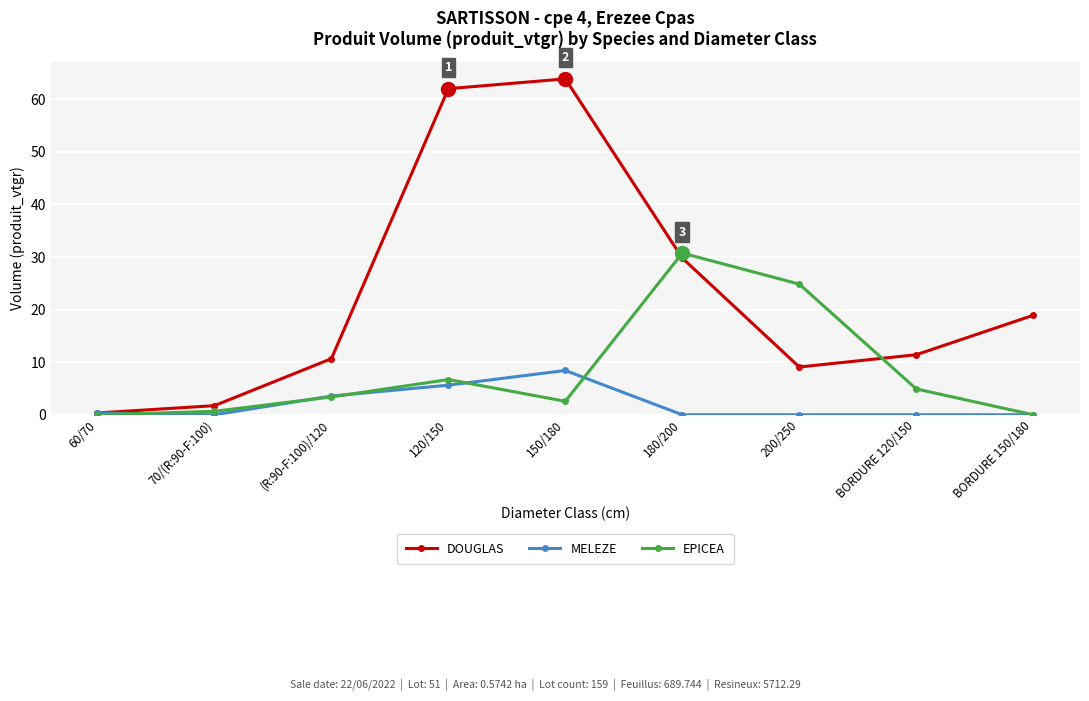

What is the maximum value for DOUGLAS?

63.9